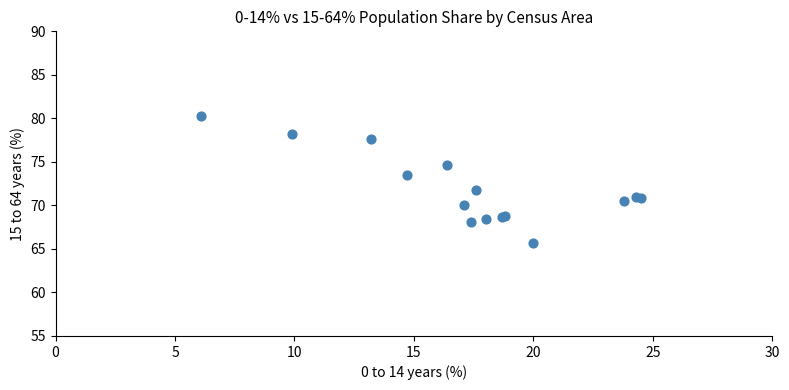

What Y value in the scatter plot is closest to 73?

73.5